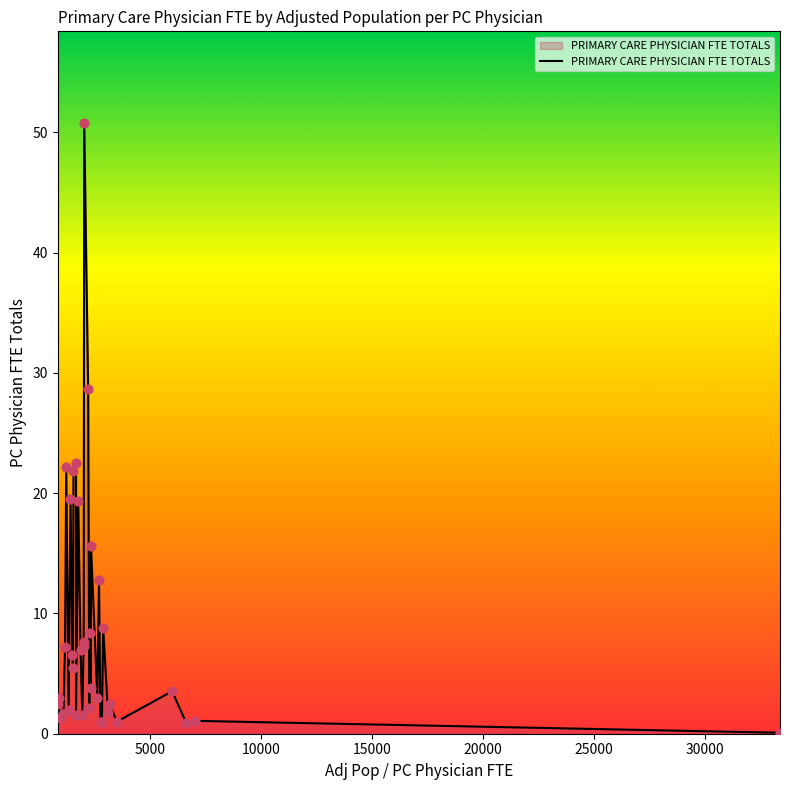

What is the maximum value shown in the chart?

50.8